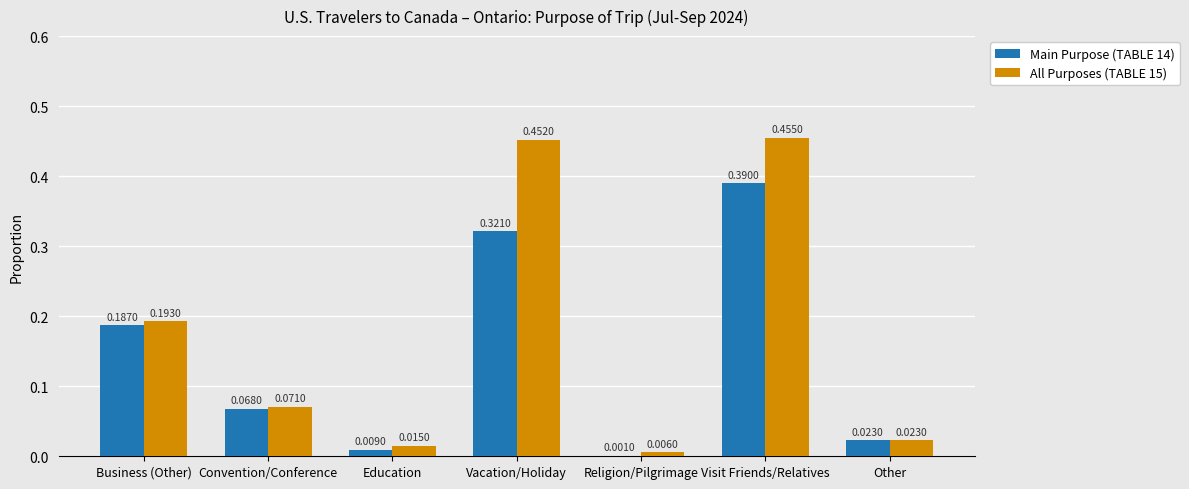

Between Business (Other) and Visit Friends/Relatives, which series saw the biggest shift?

All Purposes (TABLE 15)